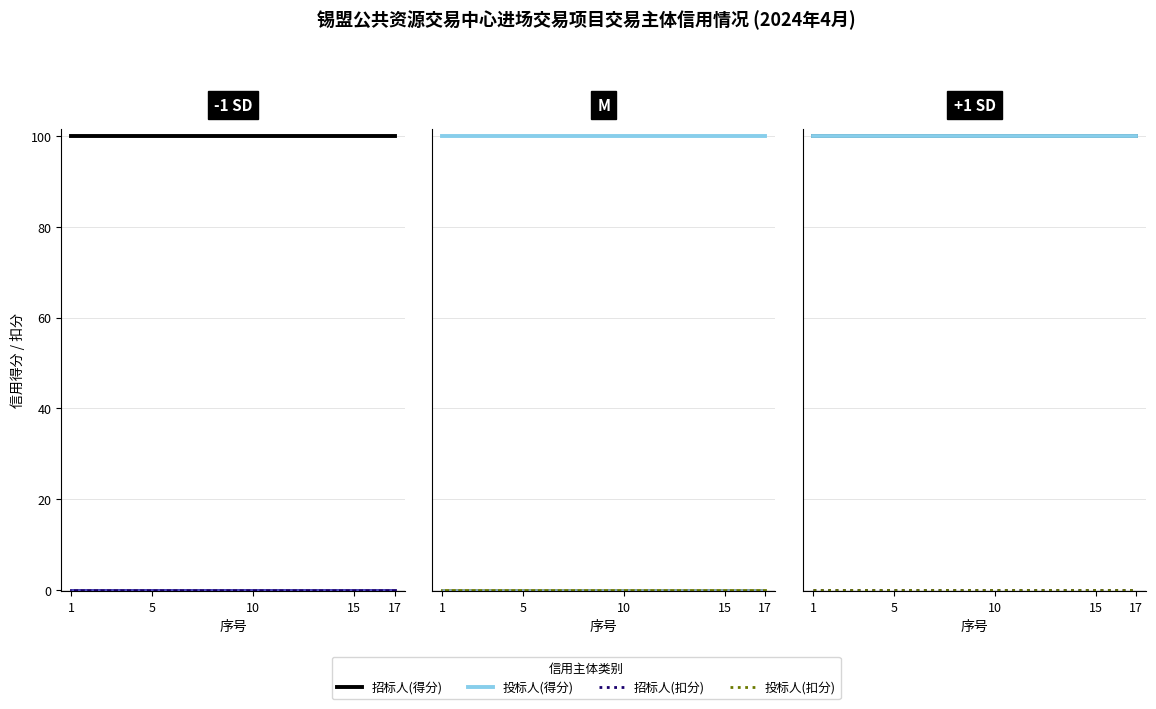

Reading left to right, what are all the values shown in this chart?

招标人(得分): 100	100	100	100	100	100	100	100	100	100	100	100	100	100	100	100	100
招标人(扣分): 0	0	0	0	0	0	0	0	0	0	0	0	0	0	0	0	0
招标人扣分线: 0	0	0	0	0	0	0	0	0	0	0	0	0	0	0	0	0
投标人(得分): 100	100	100	100	100	100	100	100	100	100	100	100	100	100	100	100	100
投标人(扣分): 0	0	0	0	0	0	0	0	0	0	0	0	0	0	0	0	0
投标人扣分线: 0	0	0	0	0	0	0	0	0	0	0	0	0	0	0	0	0